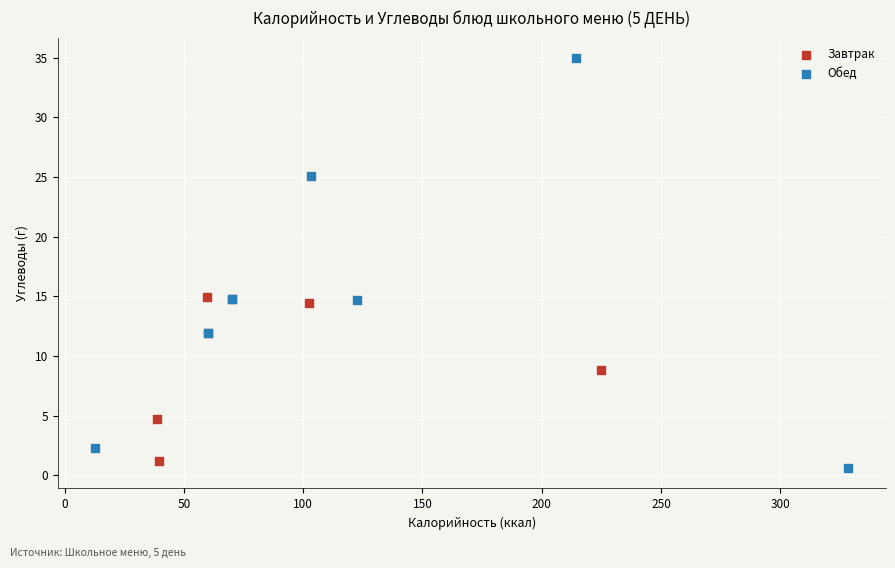

Which series has the largest Y range (max minus min)?

Обед